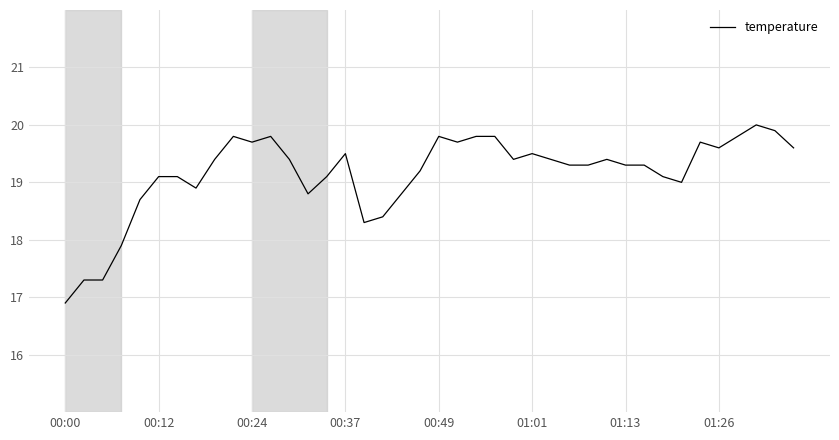

What is the smallest value displayed?

16.9